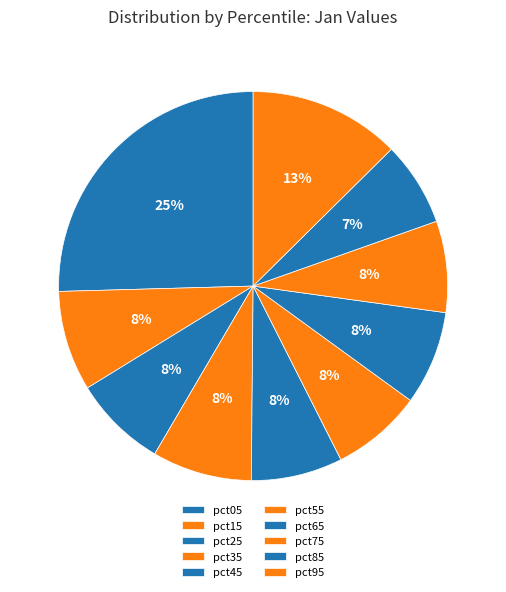

Is it true that pct65 is 8% of the pie?

True